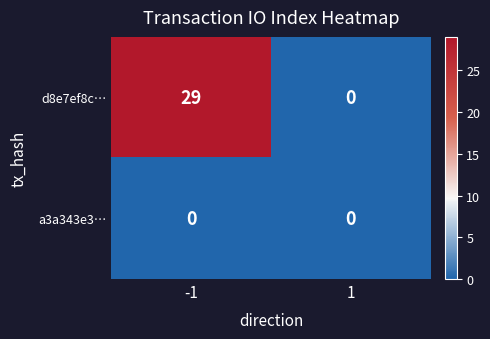

Reading left to right, transcribe all the data shown in this chart.

d8e7ef8c…: -1=29	1=0
a3a343e3…: -1=0	1=0